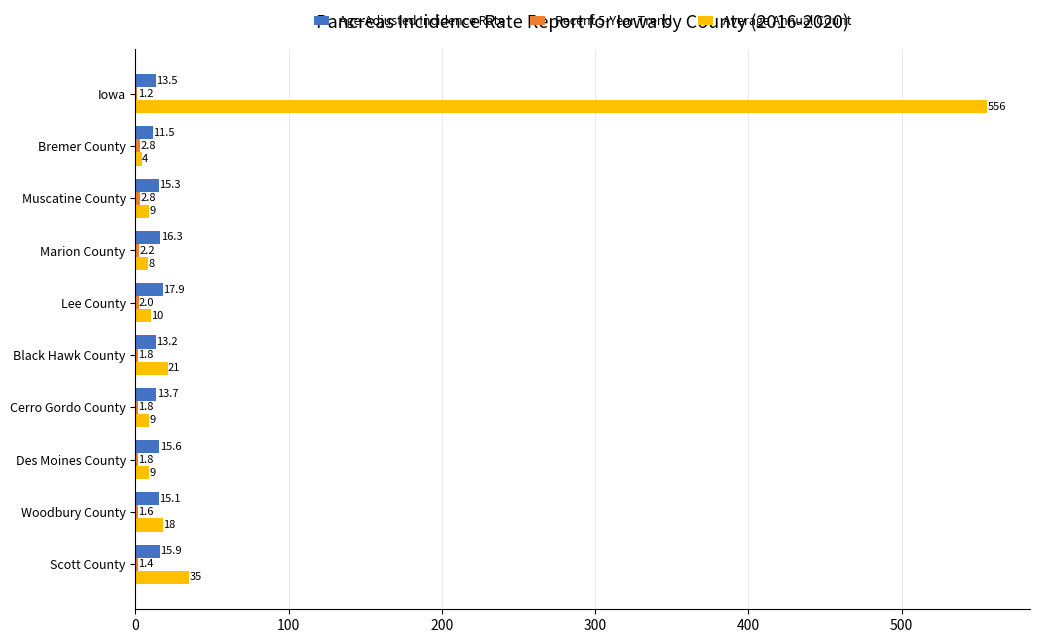

Which series changed the most between Iowa and Black Hawk County?

Average Annual Count